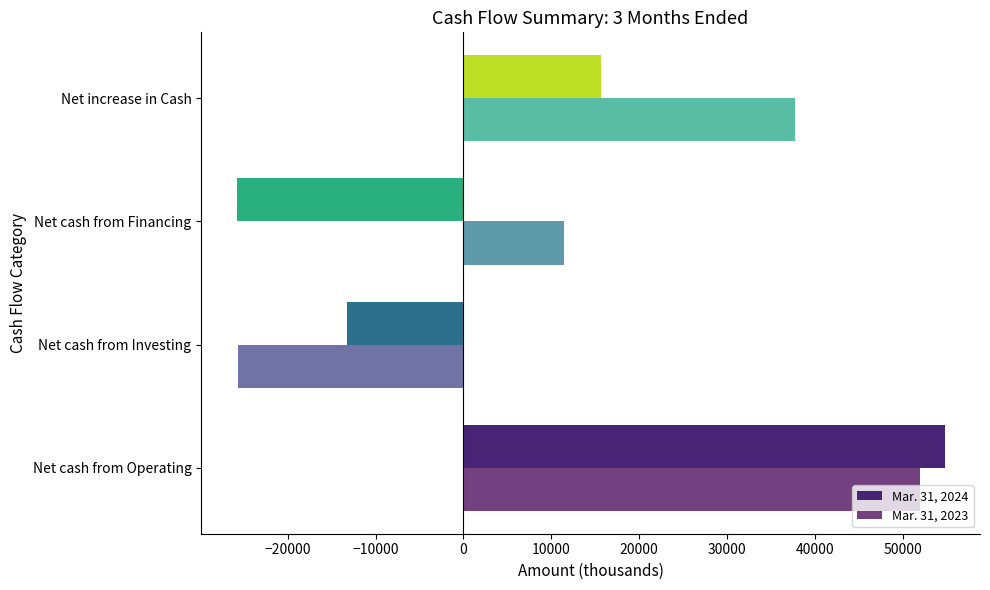

Is it true that Mar. 31, 2023 equals 29986 at Net cash from Operating?

False